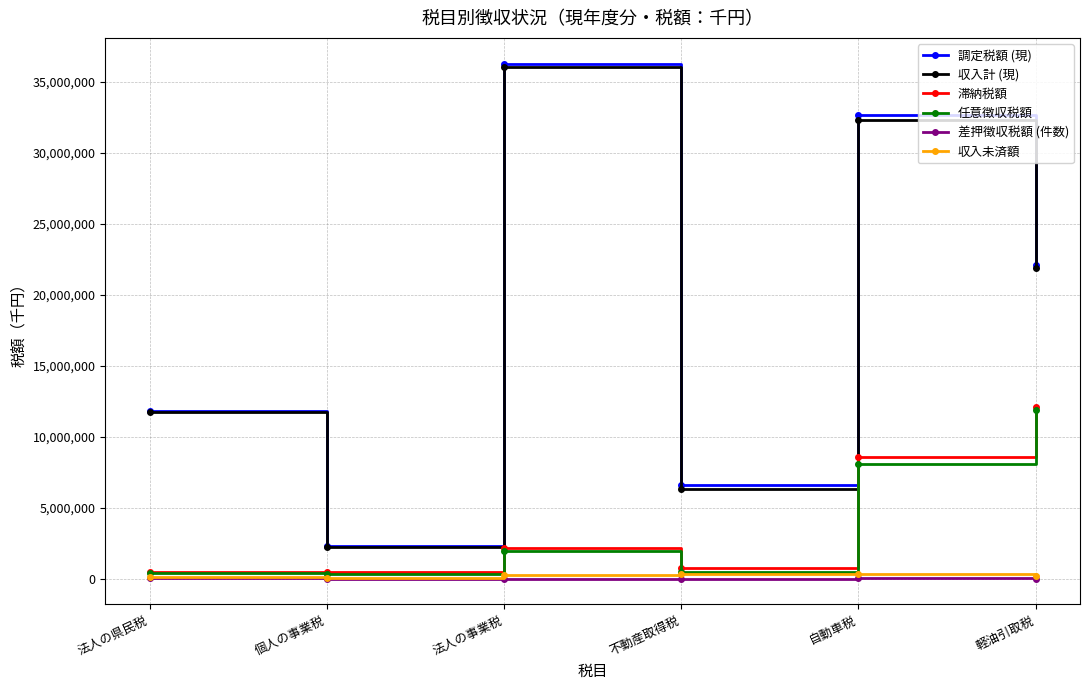

At which category is the sum across all series the highest?

自動車税